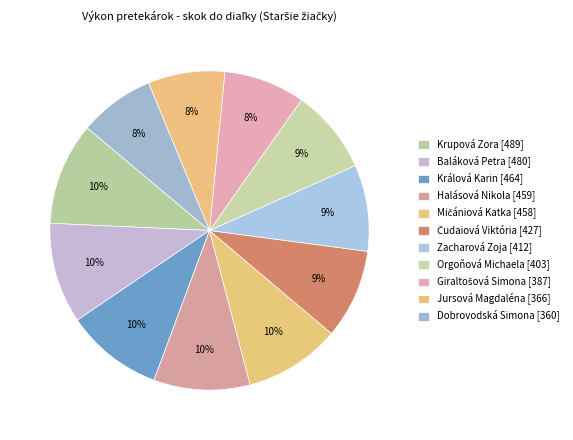

Count the number of slices in the pie.

11